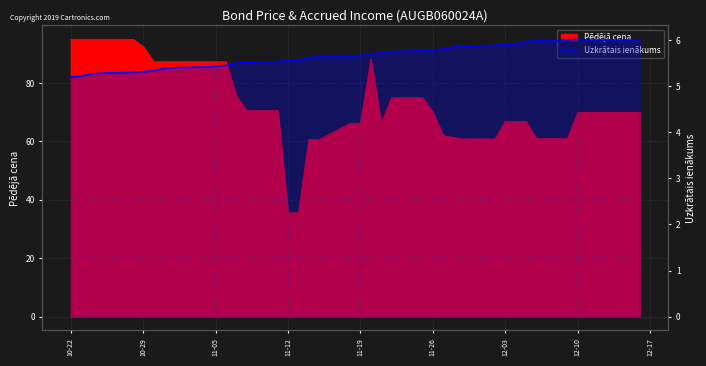

True or false: the data has more than 2 interior local peaks.

False